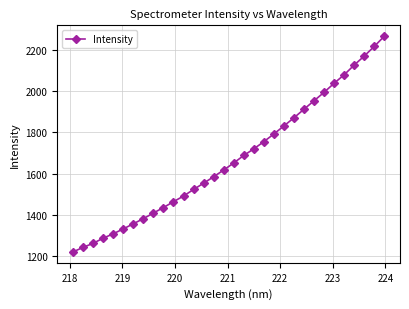

Count the number of data series in this chart.

1